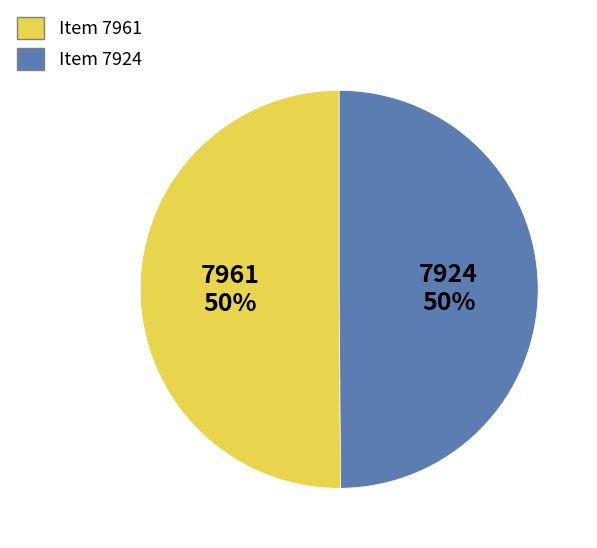

Do Item 7924 and Item 7961 together represent more than half of the pie?

Yes